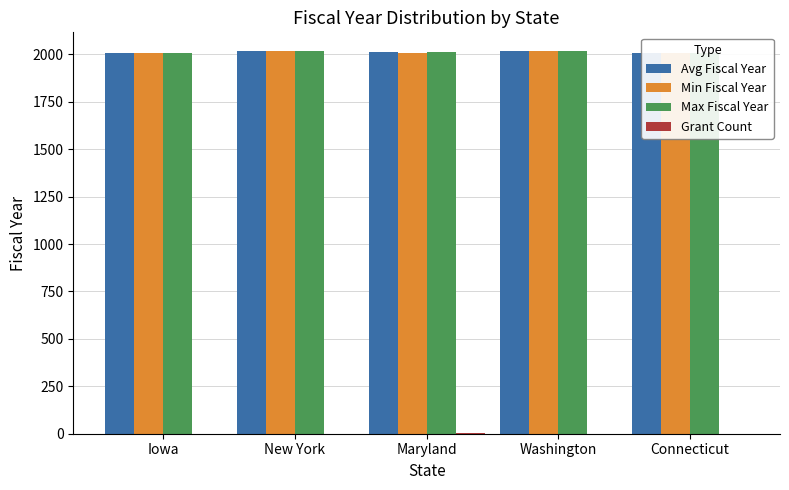

Are the bars grouped side by side (vs. stacked)?

Yes